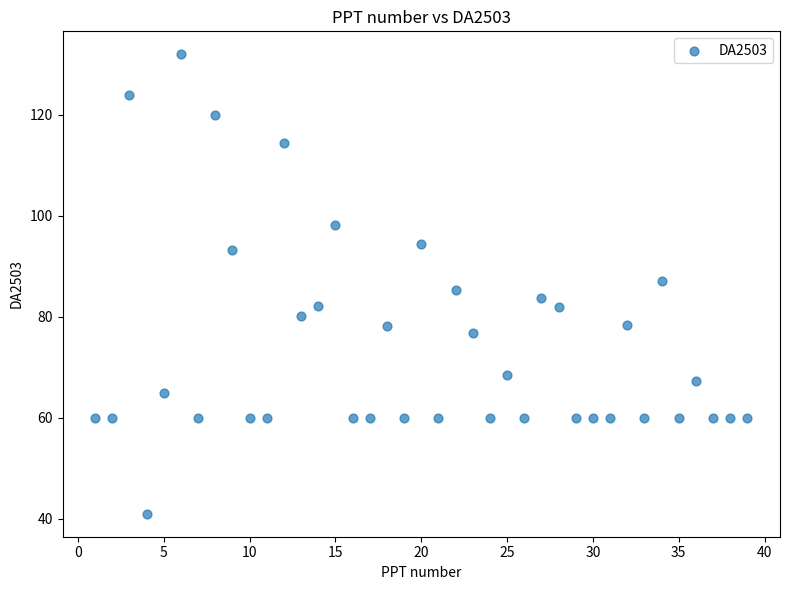

What is the range of X values (max minus min)?

38.0